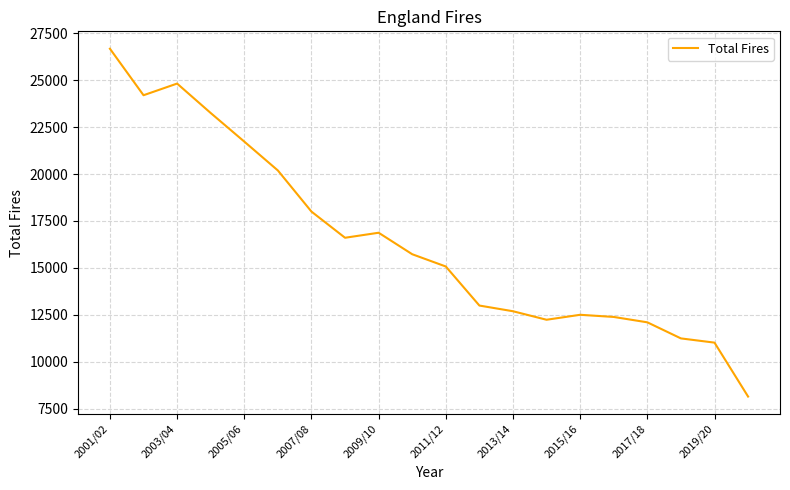

What is the smallest value displayed?

8153